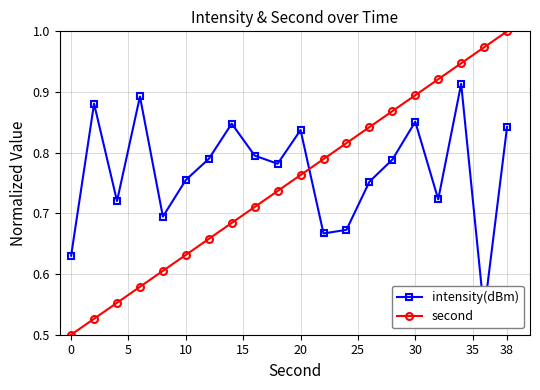

The second series shows 1.0 at 38. True or false?

True